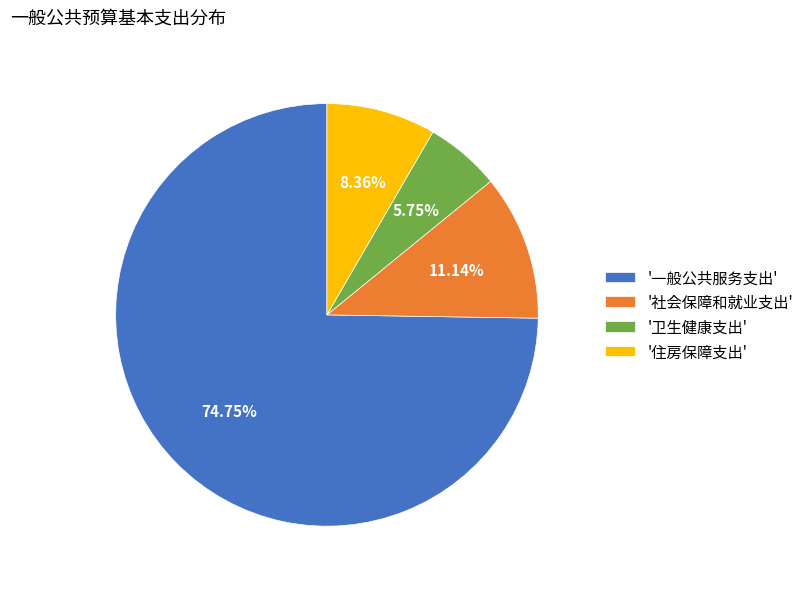

Does any single category account for the majority?

Yes